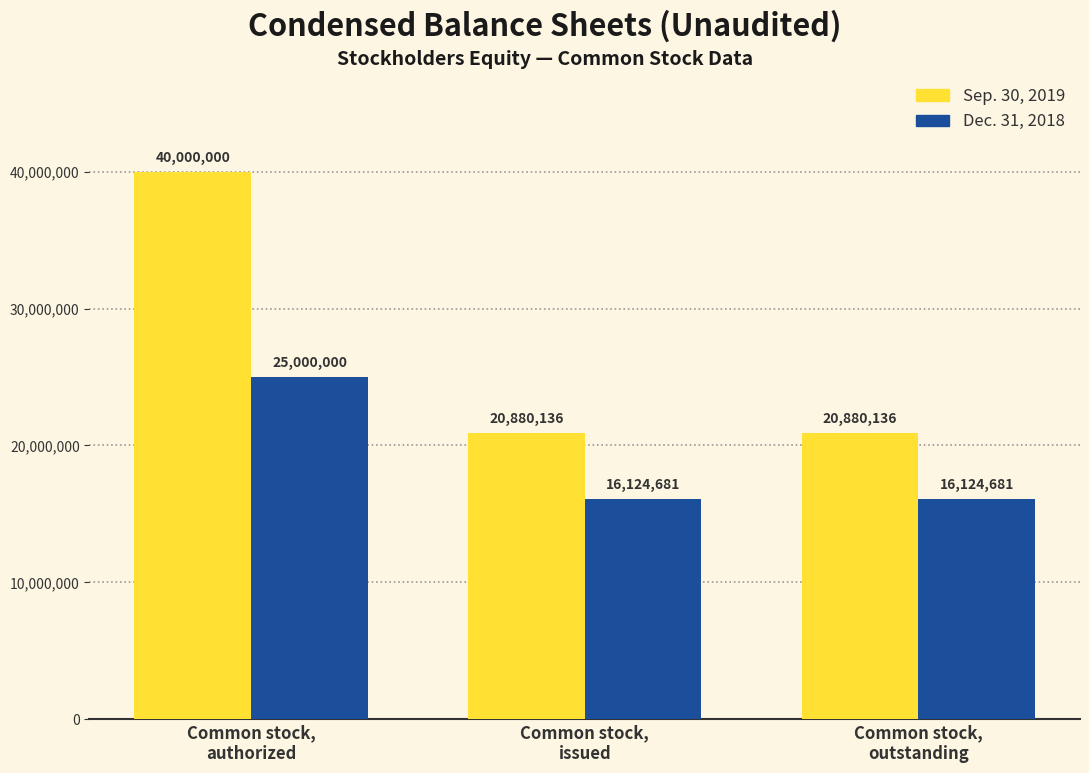

Which category has the highest value in the Dec. 31, 2018 series?

Common stock,
authorized